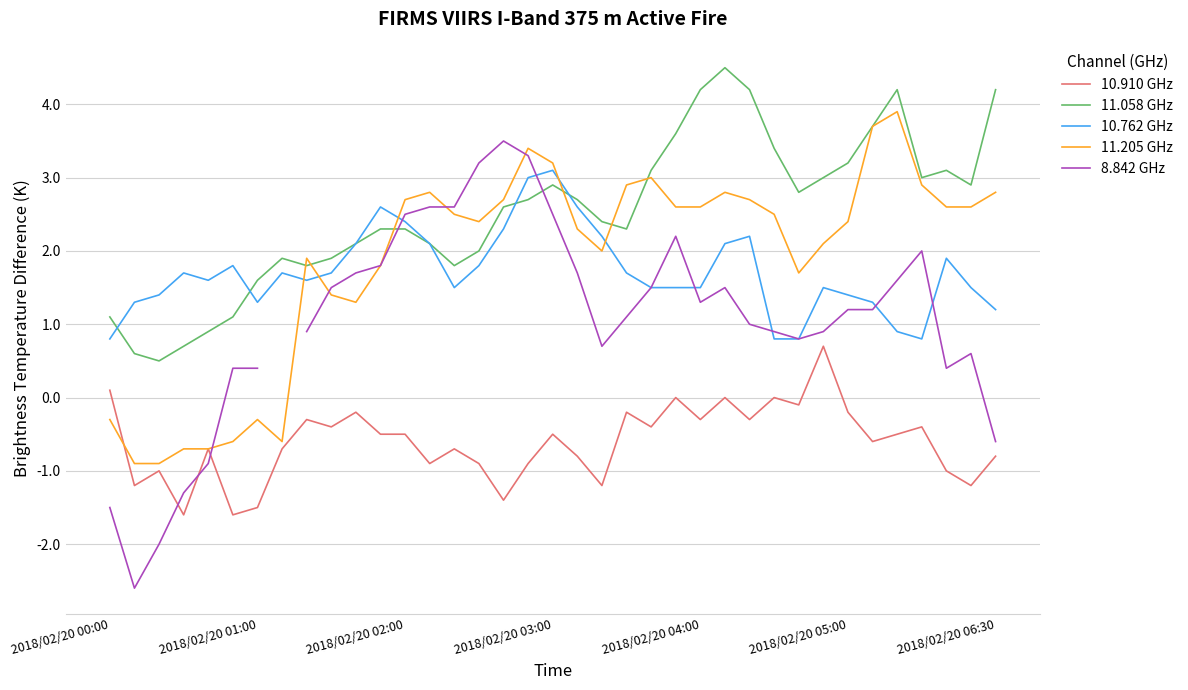

True or false: 10.762 GHz has a value of 0.7 at 2018/02/20 06:30.

False